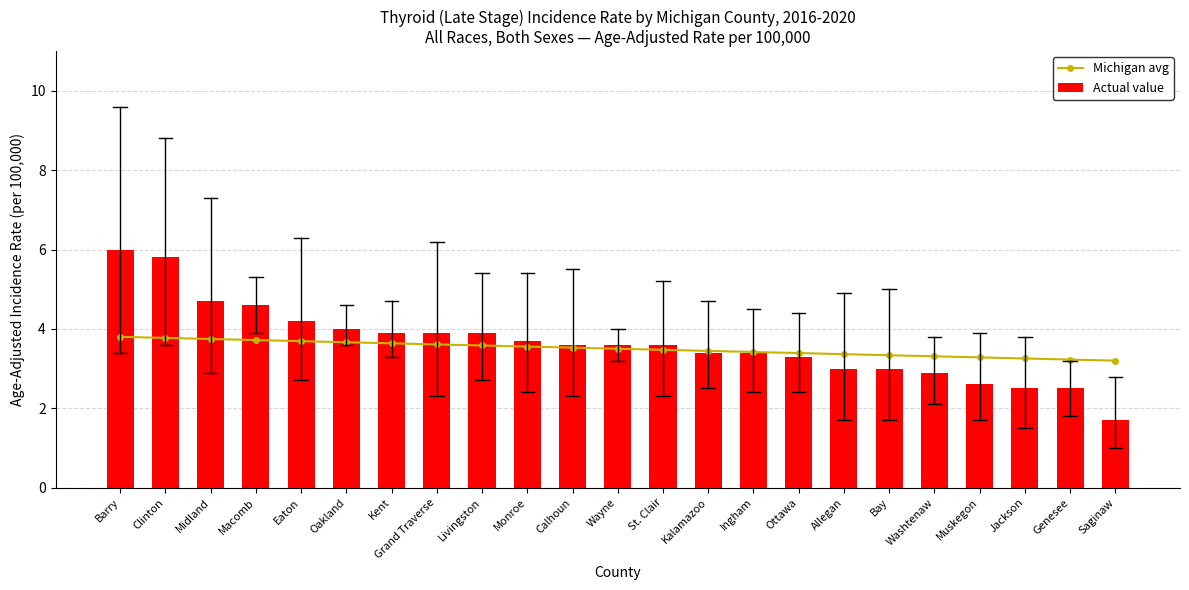

At which category does the chart reach its peak across all series?

Barry